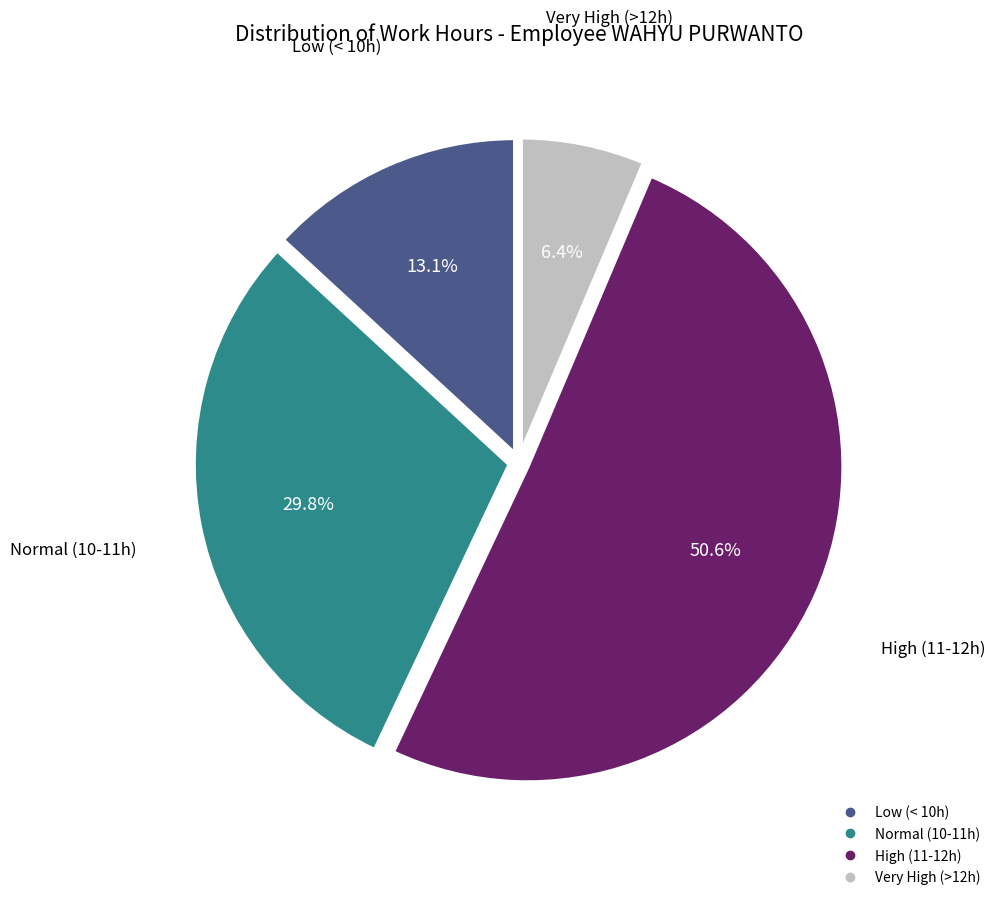

Is there a majority slice in this chart?

Yes